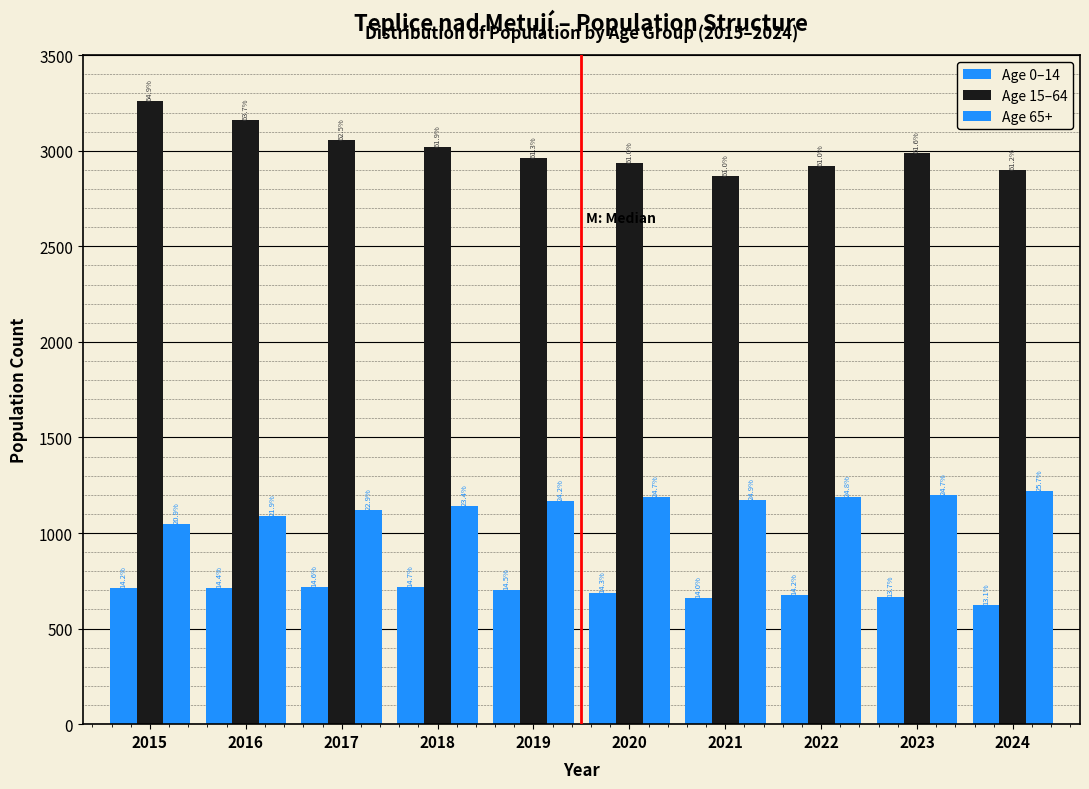

How many bars are there in each group?

3